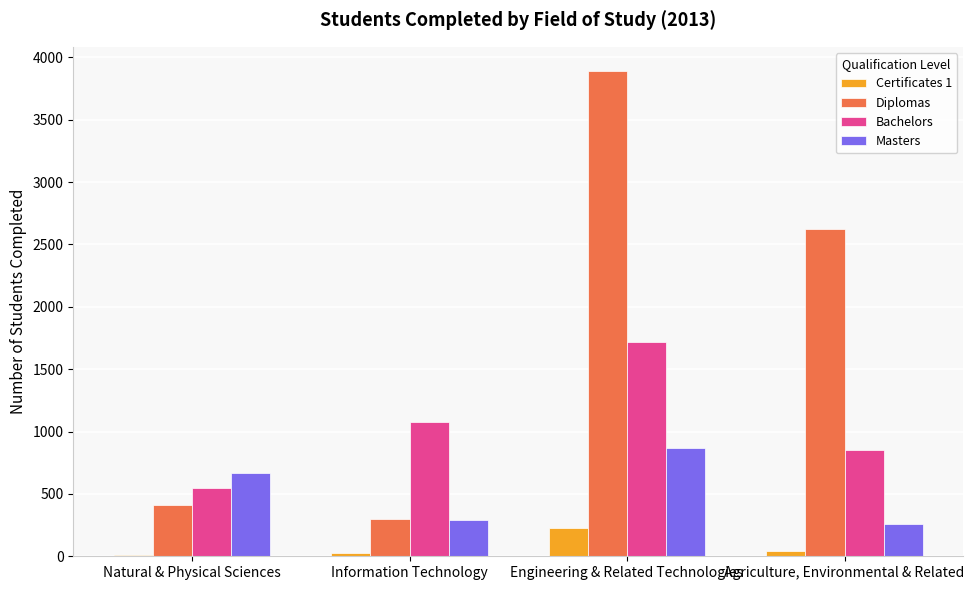

What is the sum of all Diplomas values?

7220